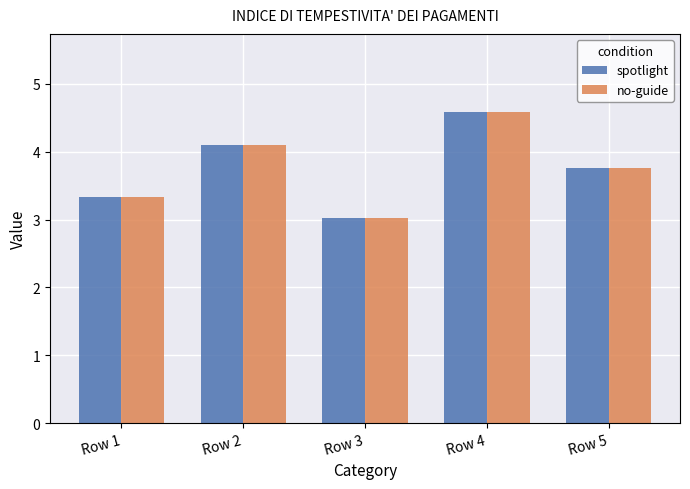

What is the average value of the spotlight series?

3.8